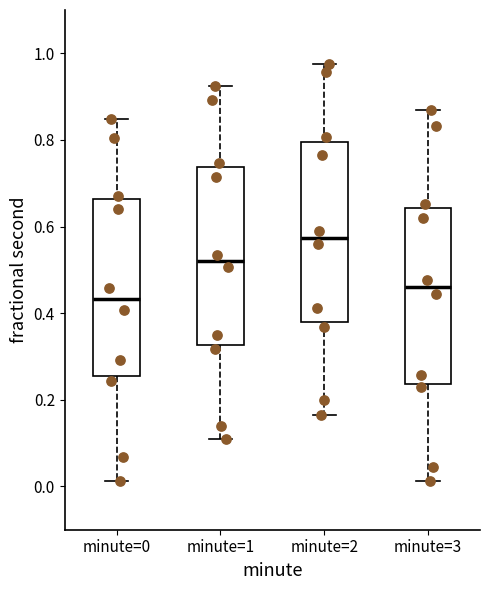

Which box has the highest median line?

minute=2